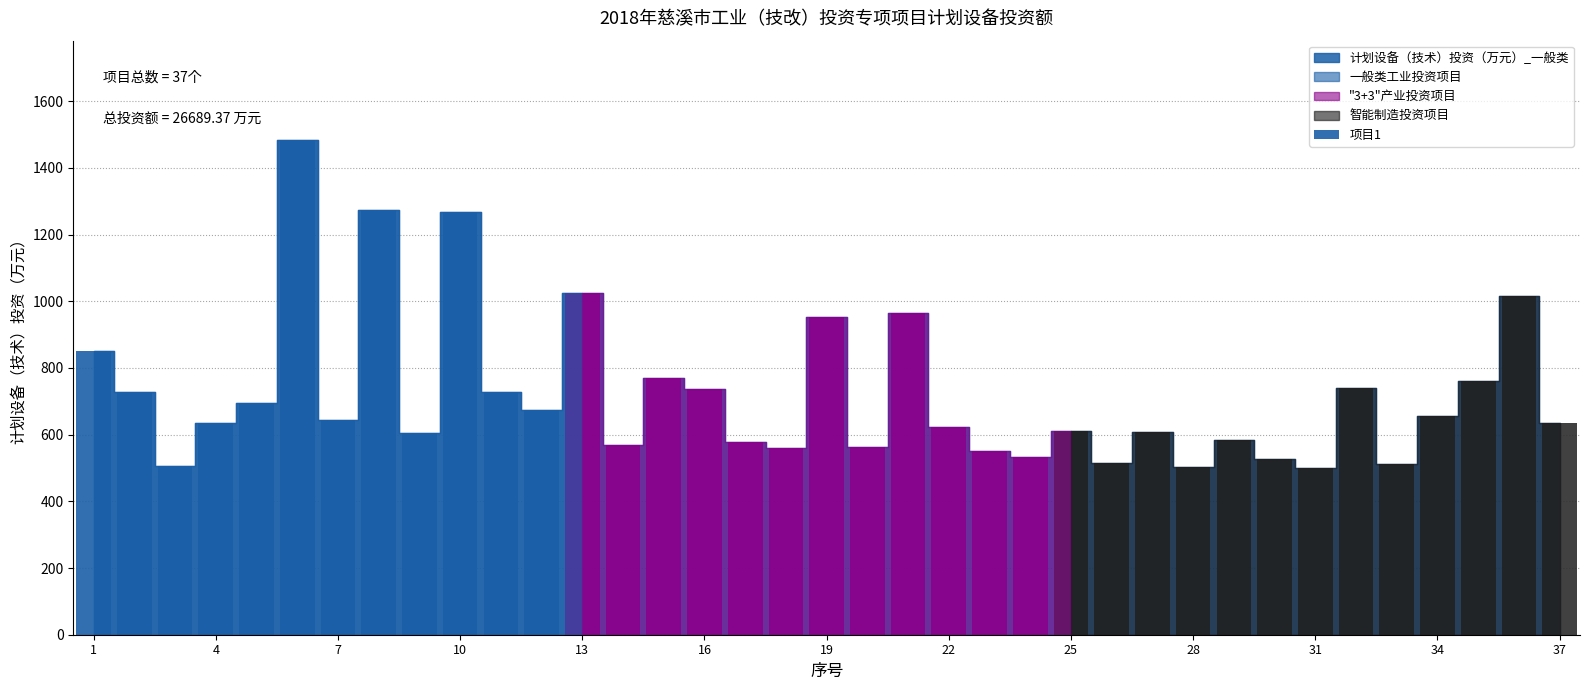

What is the approximate value at 28?

502.3